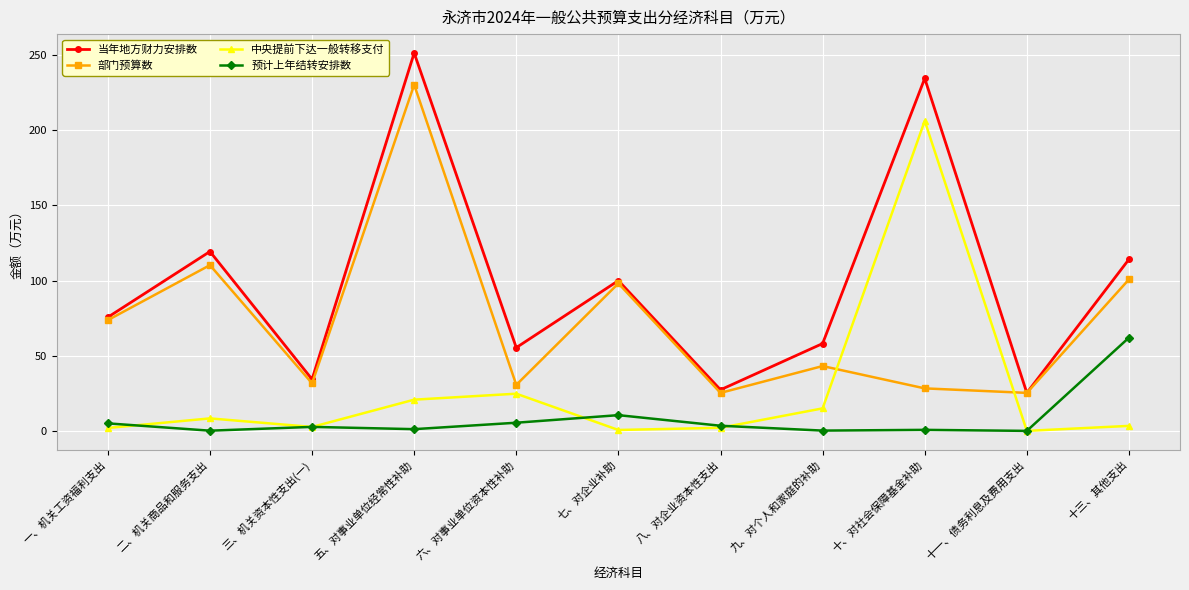

True or false: 中央提前下达一般转移支付 has more than 1 points higher than both neighbors.

True